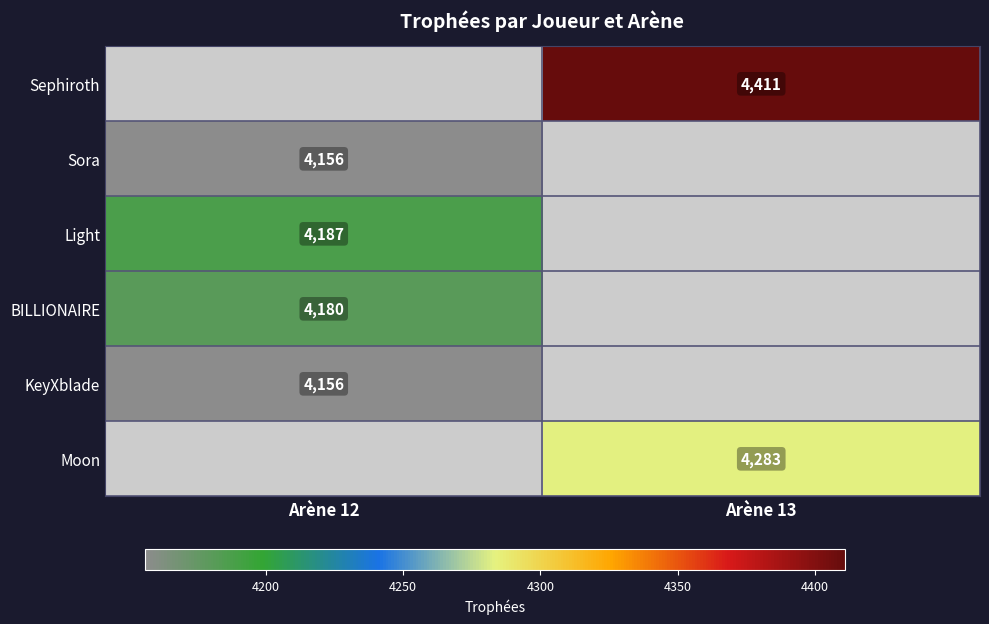

What is the minimum value shown in the chart?

4156.0